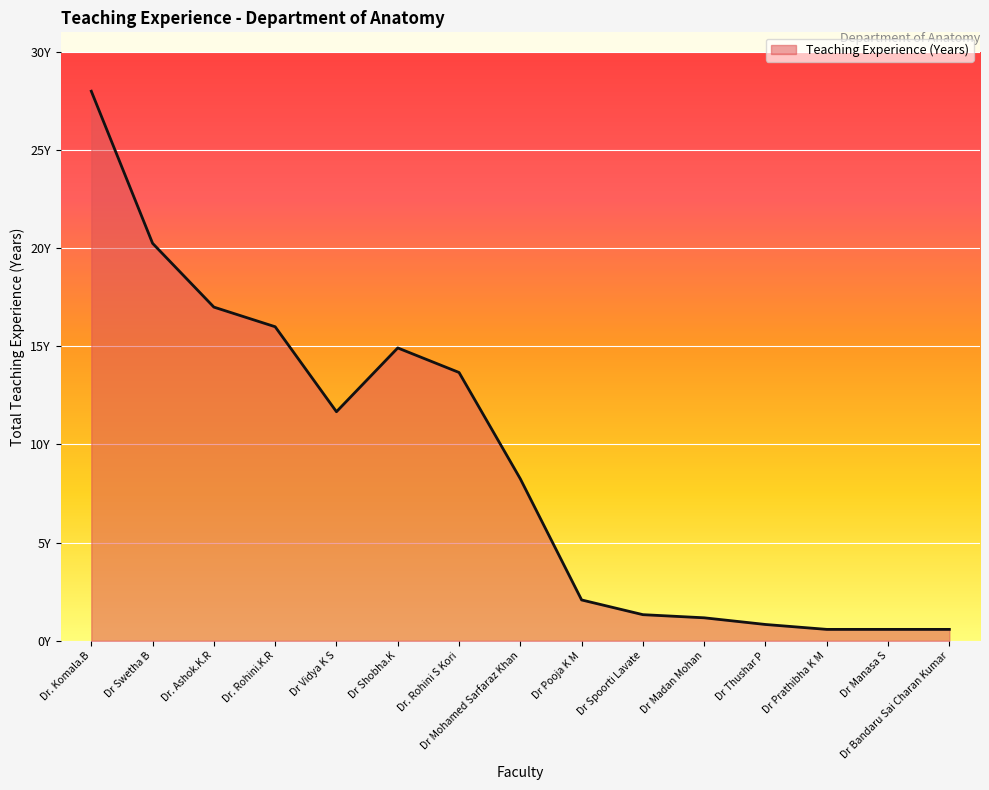

Does the chart display data point markers on the line(s)?

No